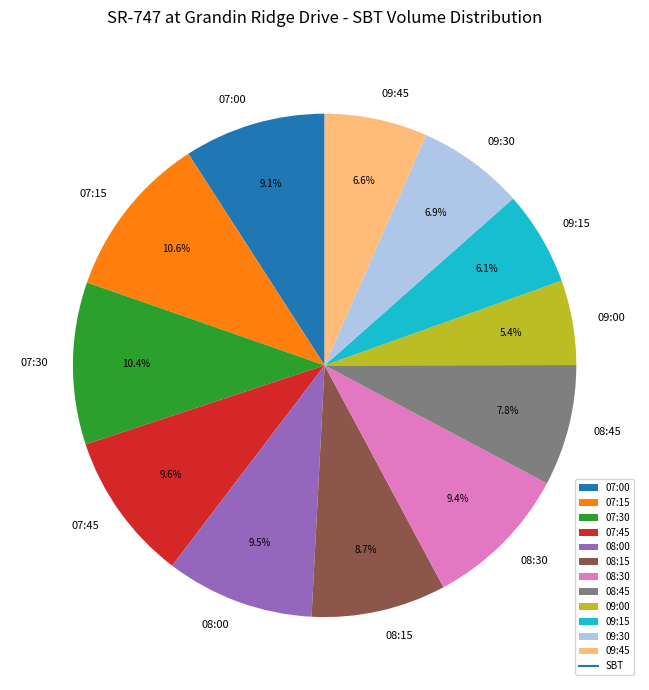

How many slices are in this pie chart?

12